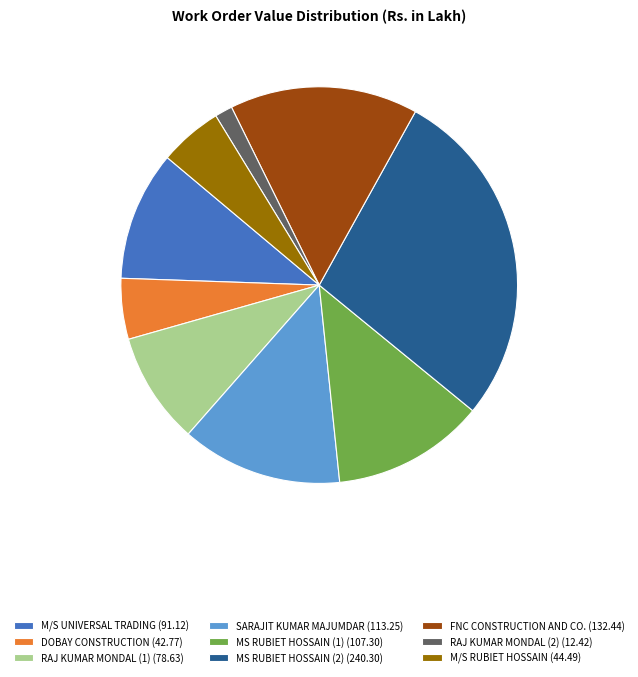

What is the ratio of the value at M/S RUBIET HOSSAIN (44.49) to the value at SARAJIT KUMAR MAJUMDAR (113.25)?

0.4